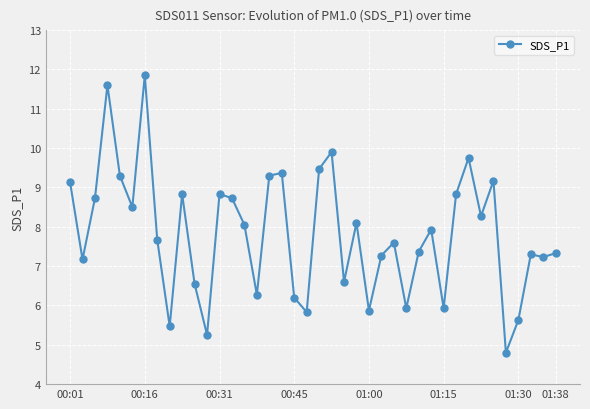

What is the sum of all values?

312.9